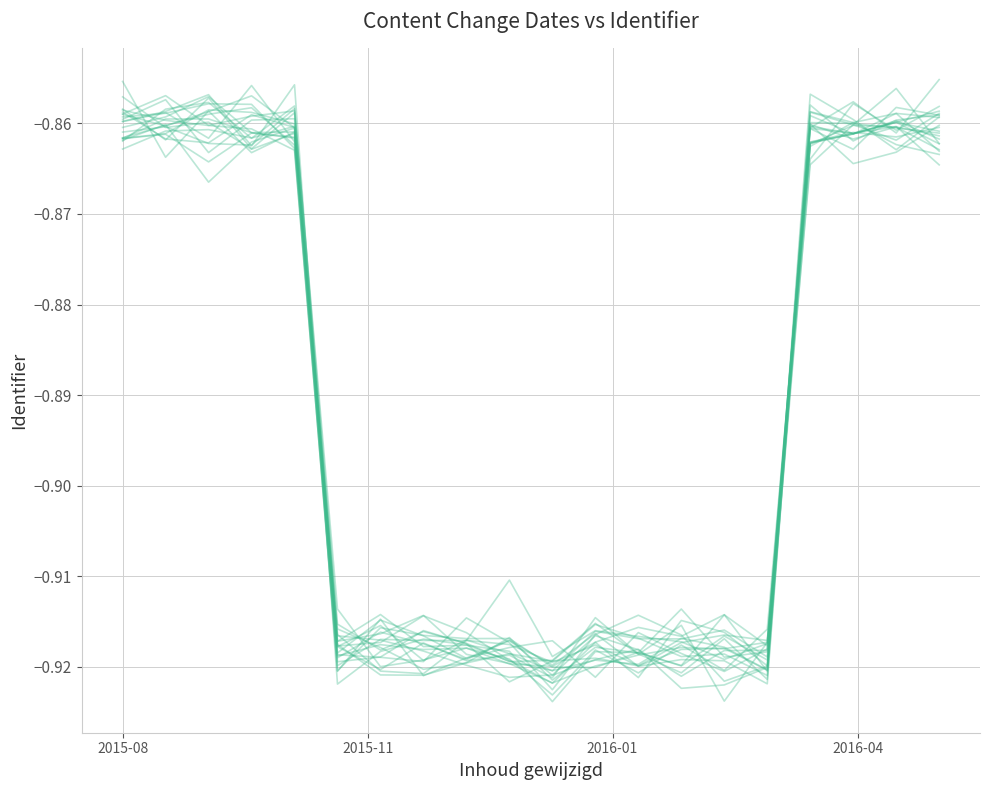

How many points are higher than both their immediate neighbors (excluding endpoints)?

5